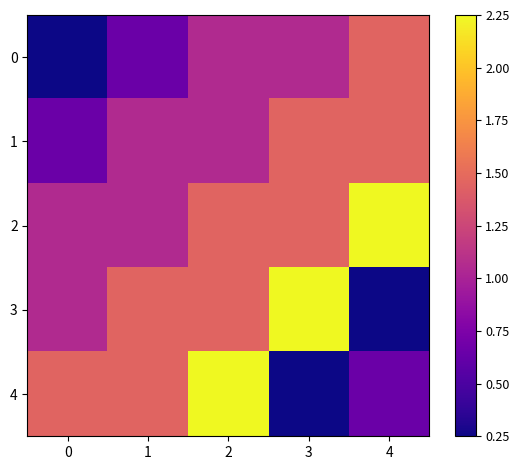

Reading right to left, transcribe all the data shown in this chart.

0: 4=1.4	3=1.1	2=1.1	1=0.7	0=0.2
1: 4=1.4	3=1.4	2=1.1	1=1.1	0=0.7
2: 4=2.2	3=1.4	2=1.4	1=1.1	0=1.1
3: 4=0.2	3=2.2	2=1.4	1=1.4	0=1.1
4: 4=0.7	3=0.2	2=2.2	1=1.4	0=1.4